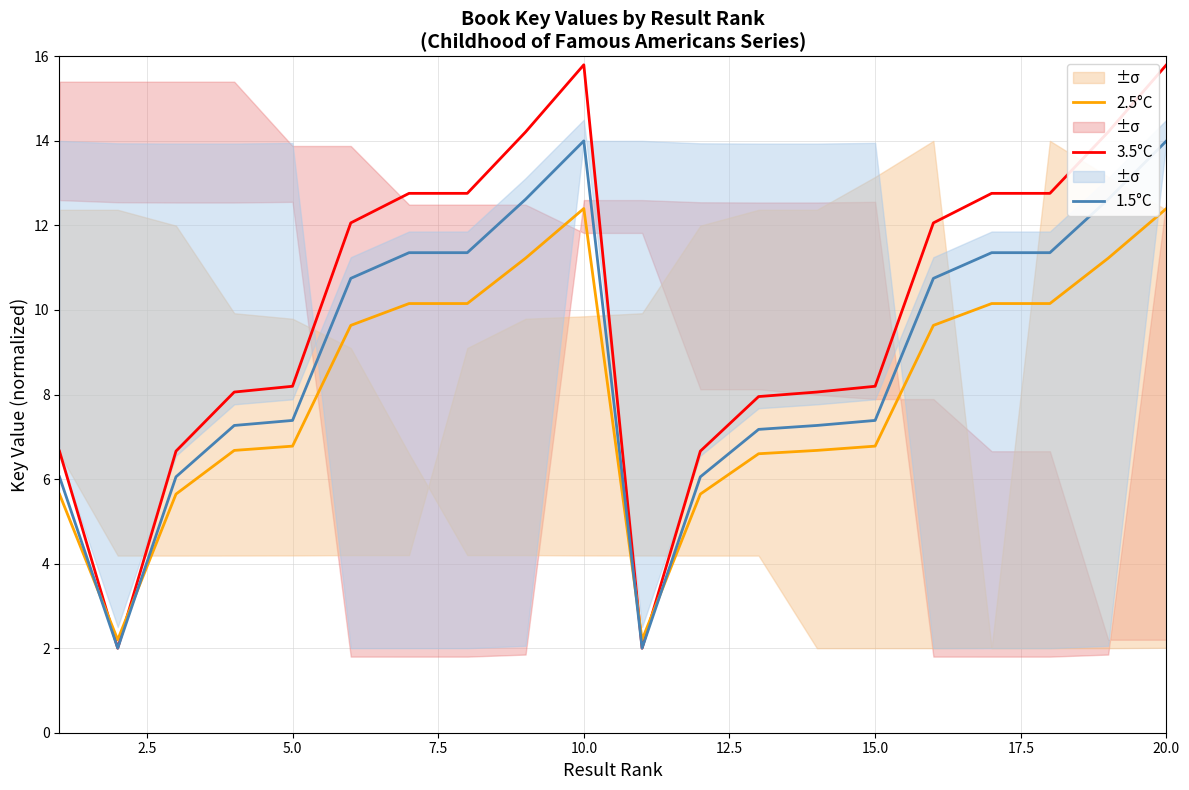

After their last crossing, which series has the higher values: 2.5°C or 1.5°C?

1.5°C